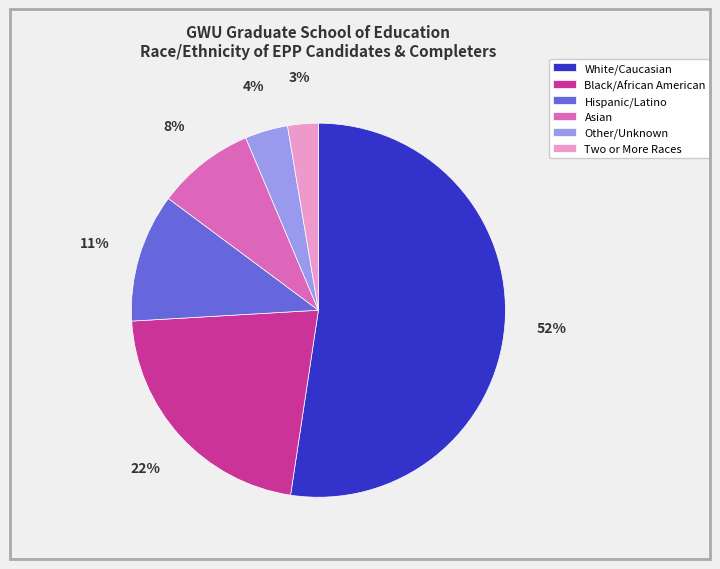

To the nearest percent, what is the average slice percentage?

17%